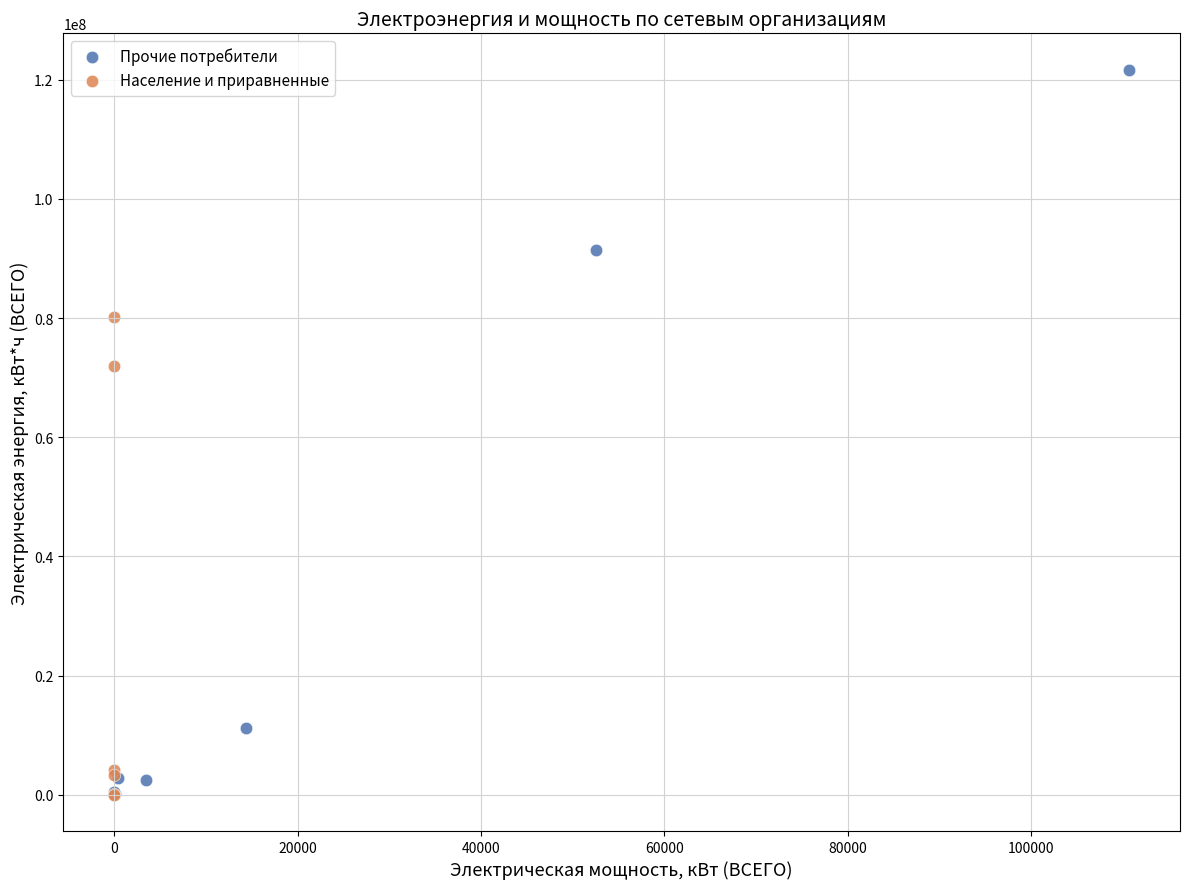

Which series has the widest spread of Y values?

Прочие потребители